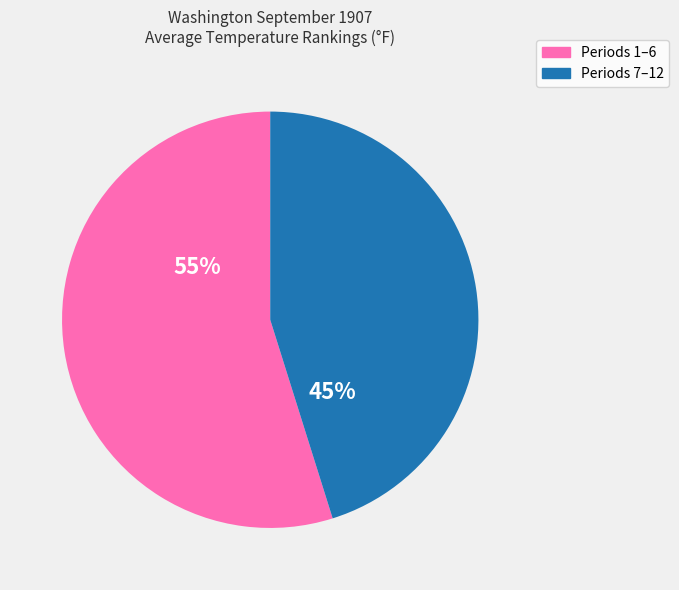

To the nearest percent, what is the average slice percentage?

50%